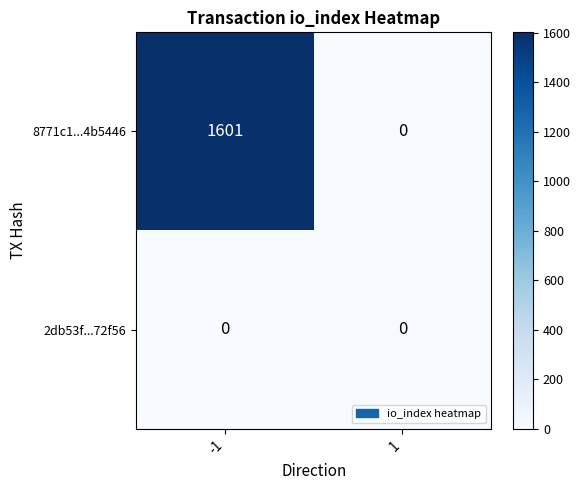

What is the maximum value for 8771c1...4b5446?

1601